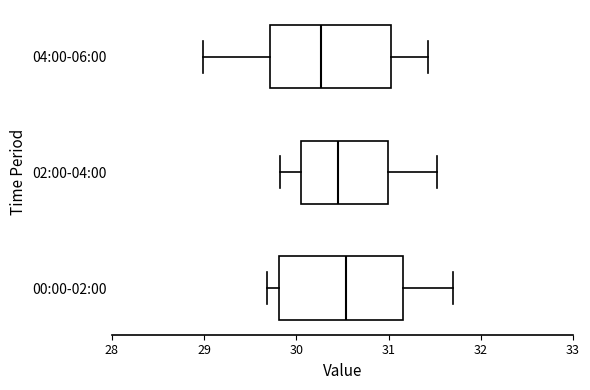

Reading bottom to top, transcribe this box plot: for each box, give where its median line is, the range the box spans, and where its two whiskers end, as read against the x-axis. The values are not printed on the chart, so give them approximately, as read against the axis.

00:00-02:00: median 30.5, box 29.8 to 31.2, whiskers 29.7 to 31.7
02:00-04:00: median 30.5, box 30.1 to 31.0, whiskers 29.8 to 31.5
04:00-06:00: median 30.3, box 29.7 to 31.0, whiskers 29.0 to 31.4